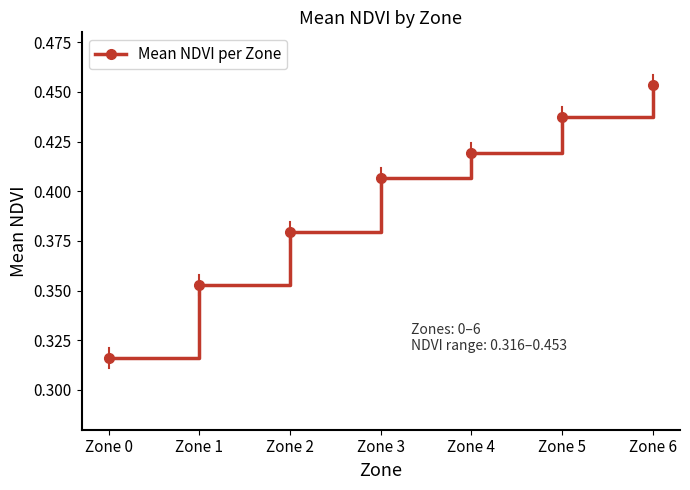

Count the values in the range 0 to 1.

7